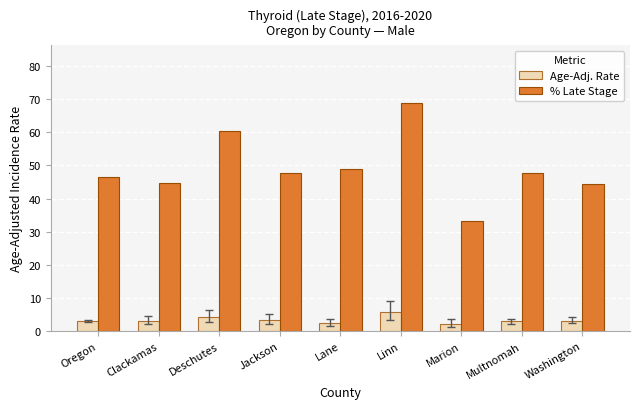

How many values in the % Late Stage series are below 47?

4